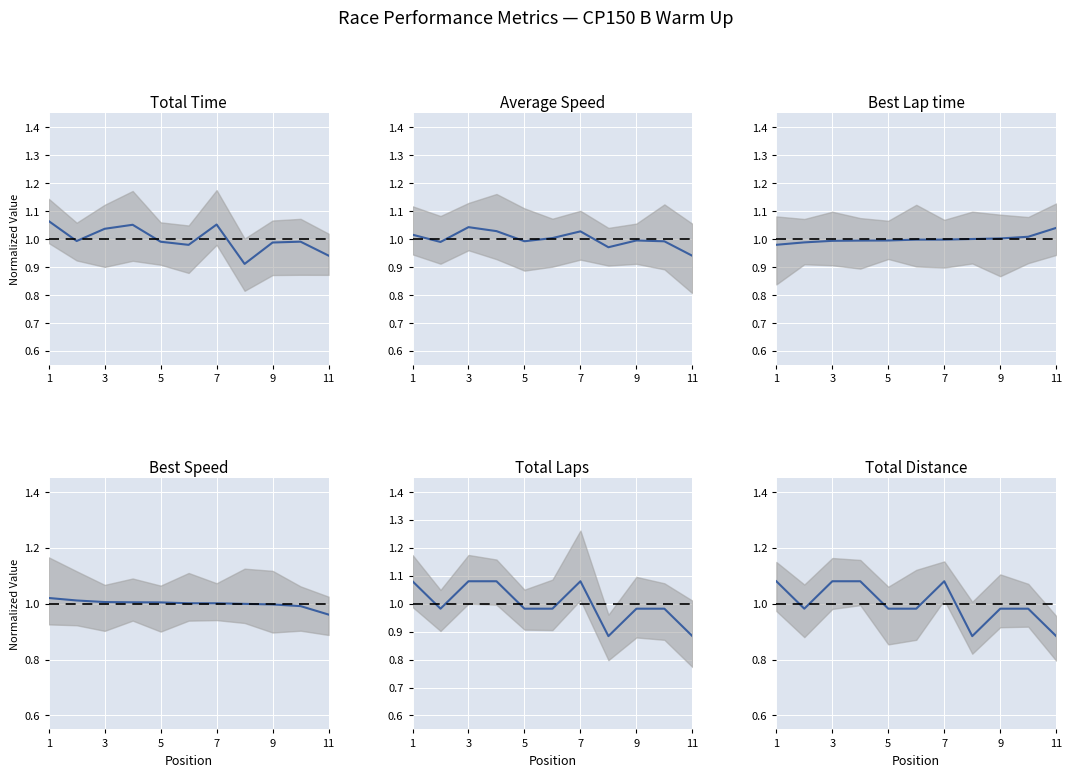

Which series has the widest spread of values?

Total Laps